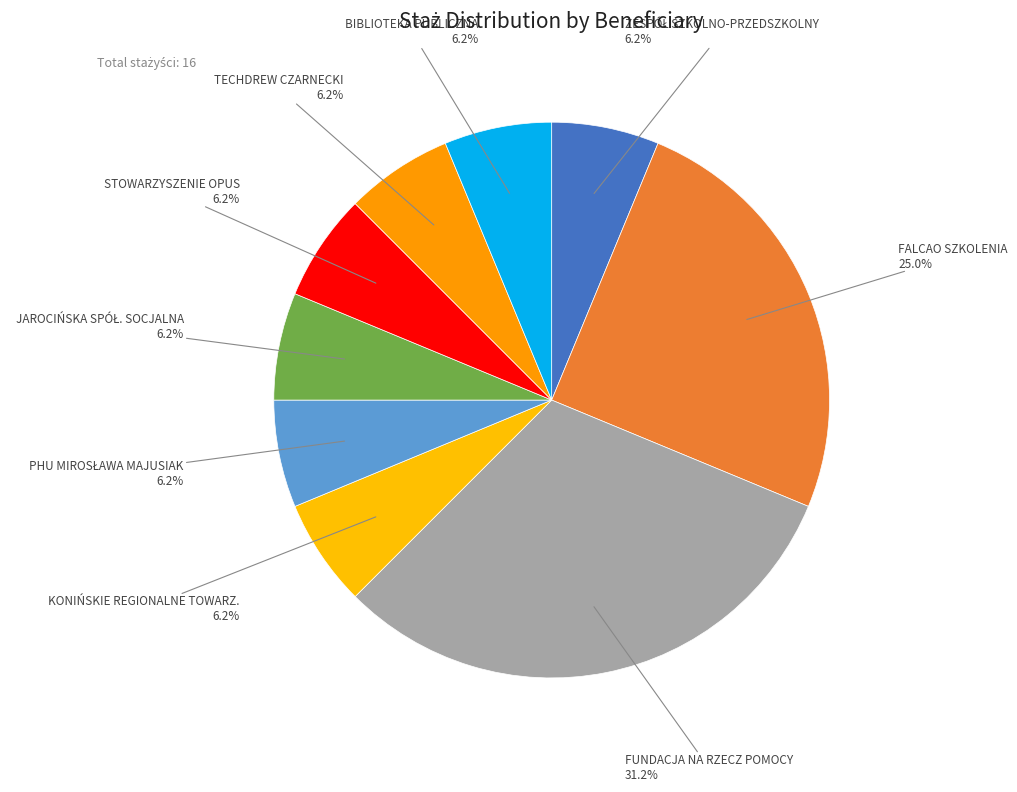

Combined, do KONIŃSKIE REGIONALNE TOWARZ. and FUNDACJA NA RZECZ POMOCY account for over 50%?

No